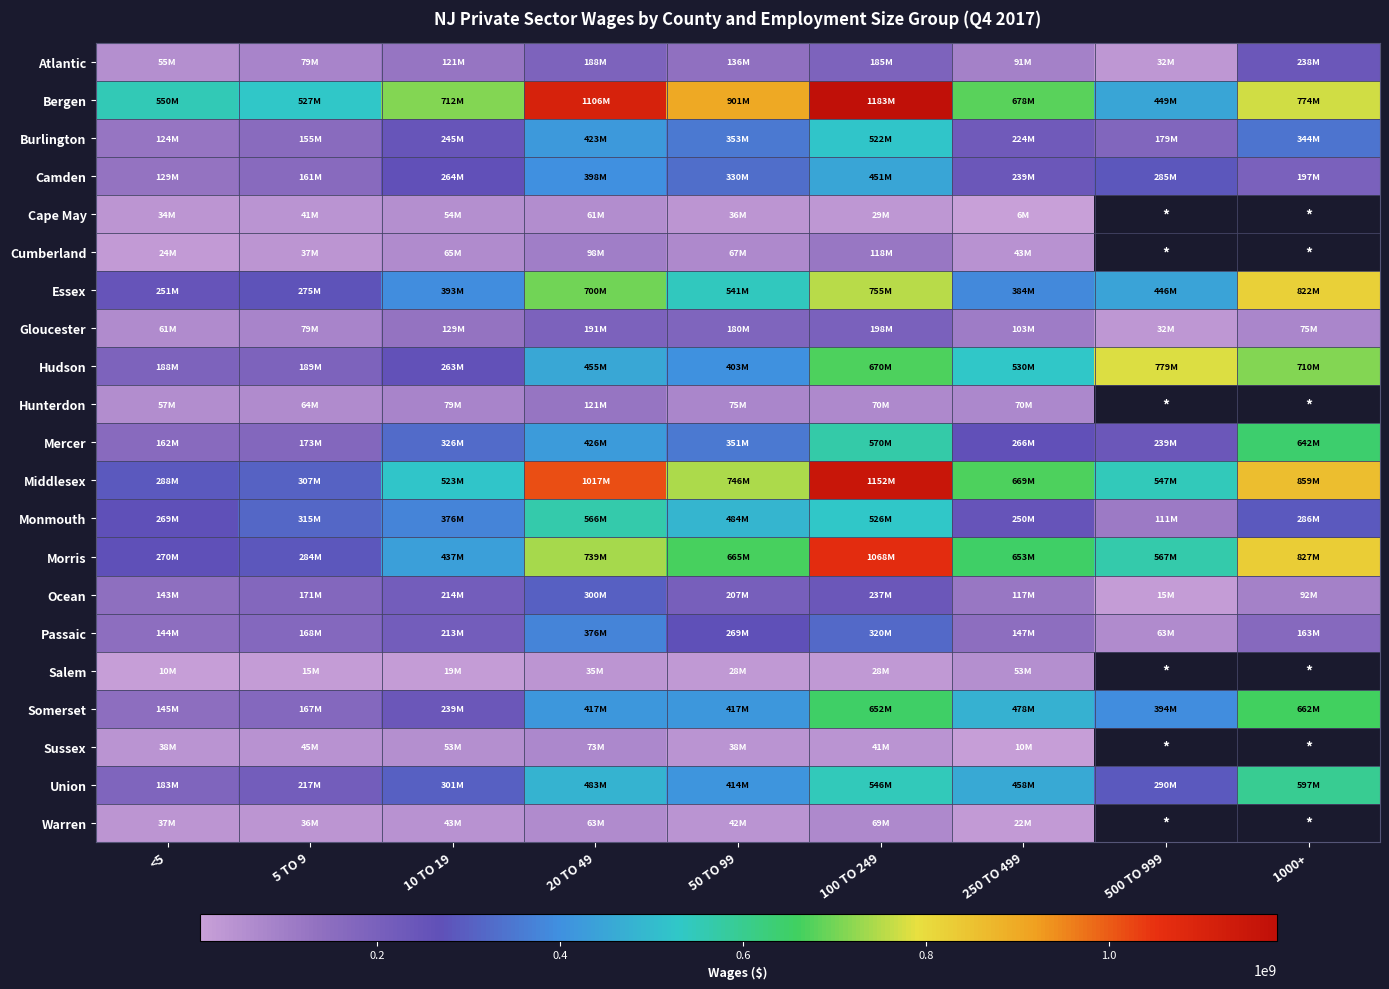

At which category is the sum across all series the highest?

100 TO 249